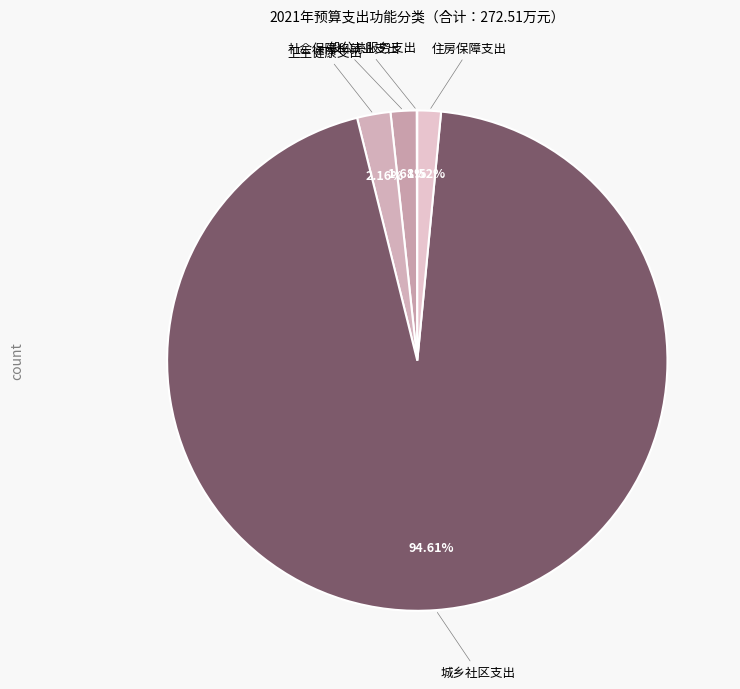

Which category has the biggest portion of the pie?

城乡社区支出